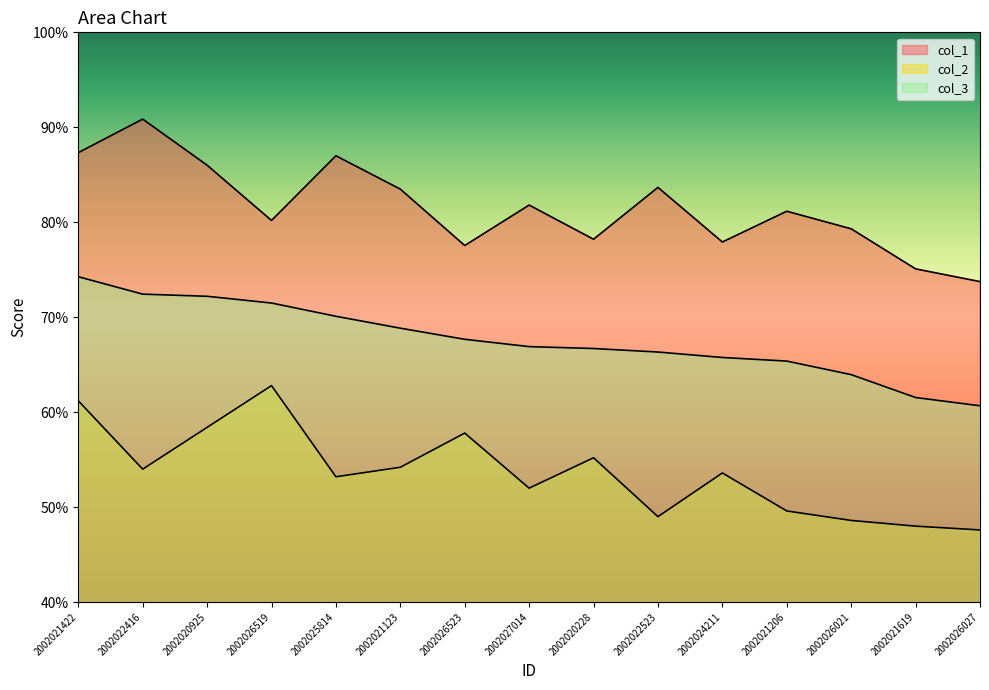

What is the label of the 11th point from the left?

2002024211